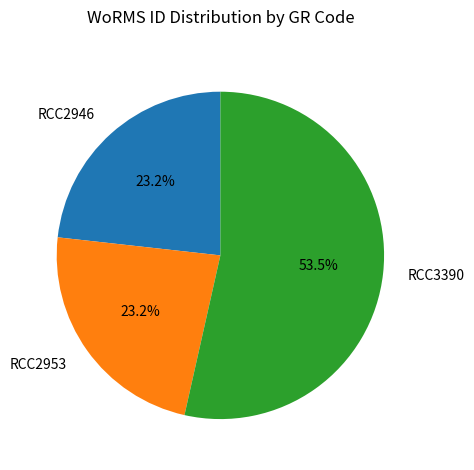

Which slice is the largest?

RCC3390